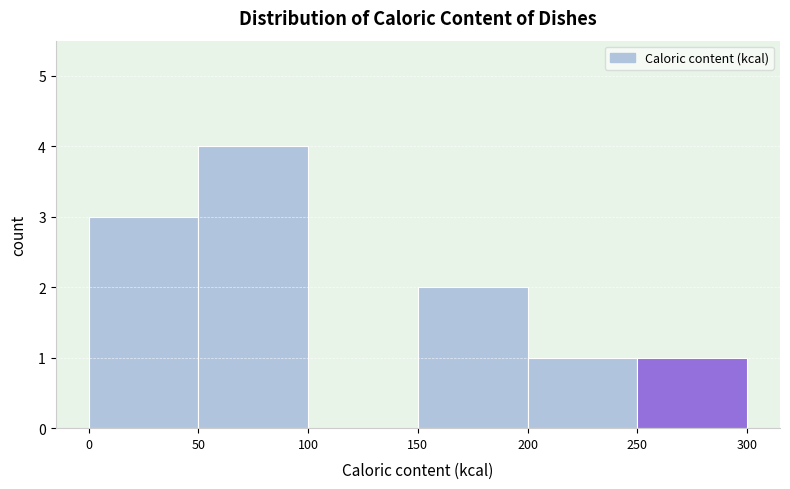

Reading left to right, transcribe this chart: for each bar, give the range it covers on the x-axis and its height. The values are not printed on the chart, so give them approximately, as read against the axis.

0 to 50: 3
50 to 100: 4
100 to 150: 0
150 to 200: 2
200 to 250: 1
250 to 300: 1